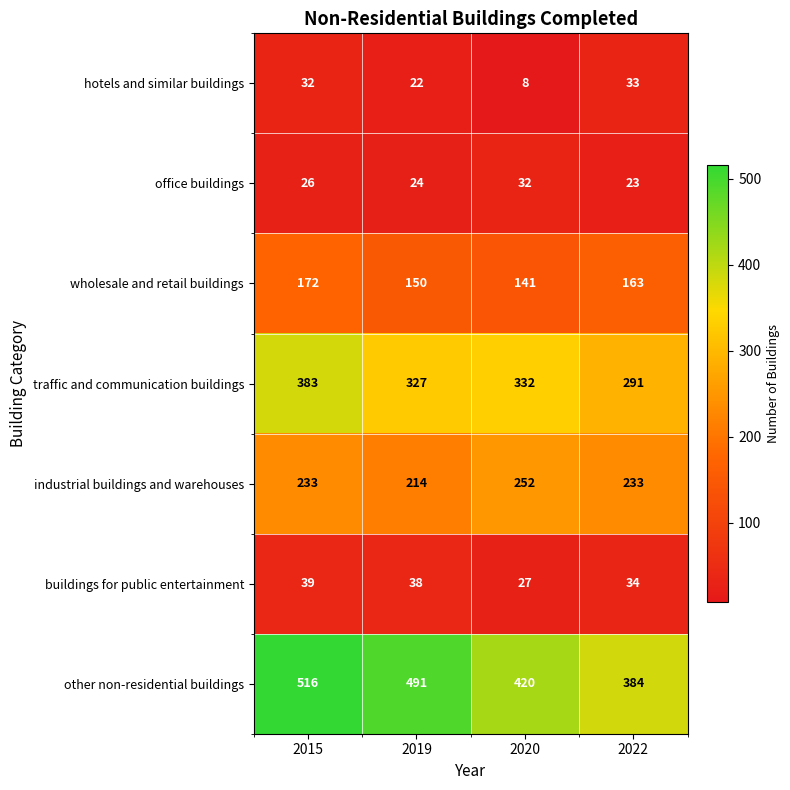

The buildings for public entertainment series shows 56 at 2015. True or false?

False